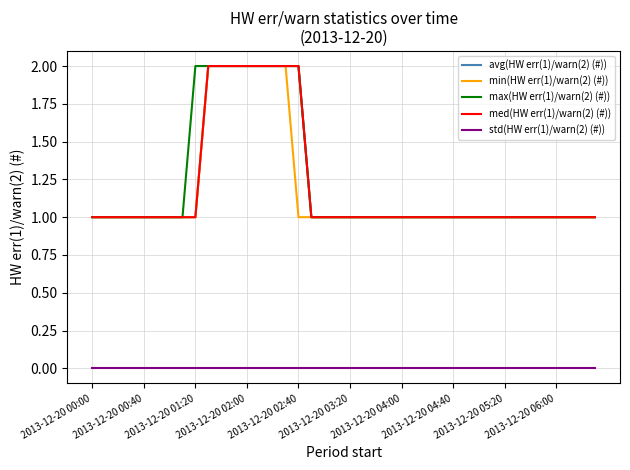

True or false: std(HW err(1)/warn(2) (#)) has more than 1 interior local peaks.

False